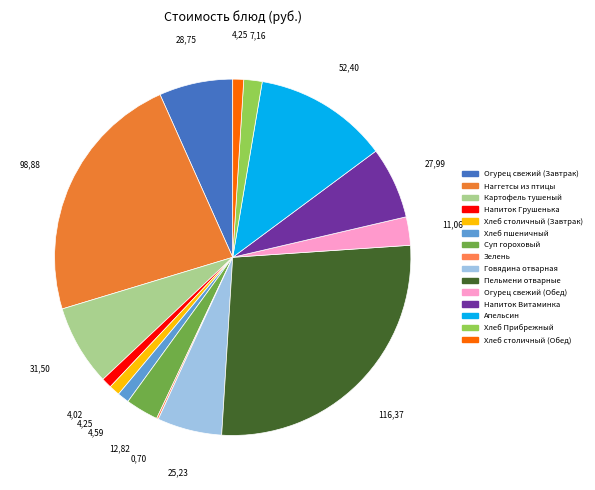

Does Апельсин account for over 50% of the chart?

No